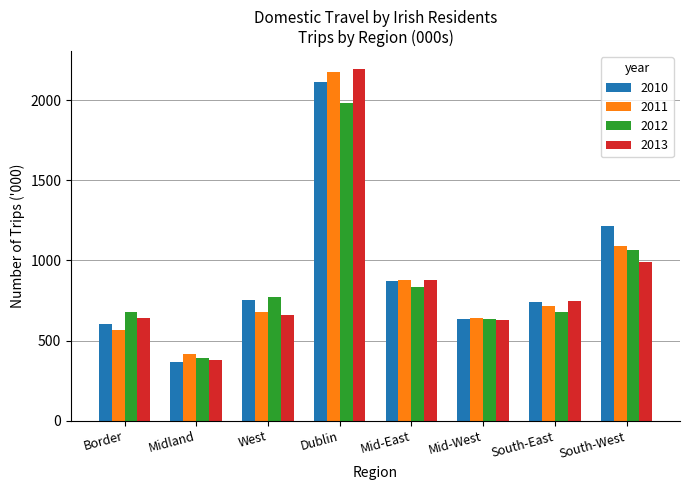

Is the value of 2010 at West greater than the value of 2011 at West?

Yes